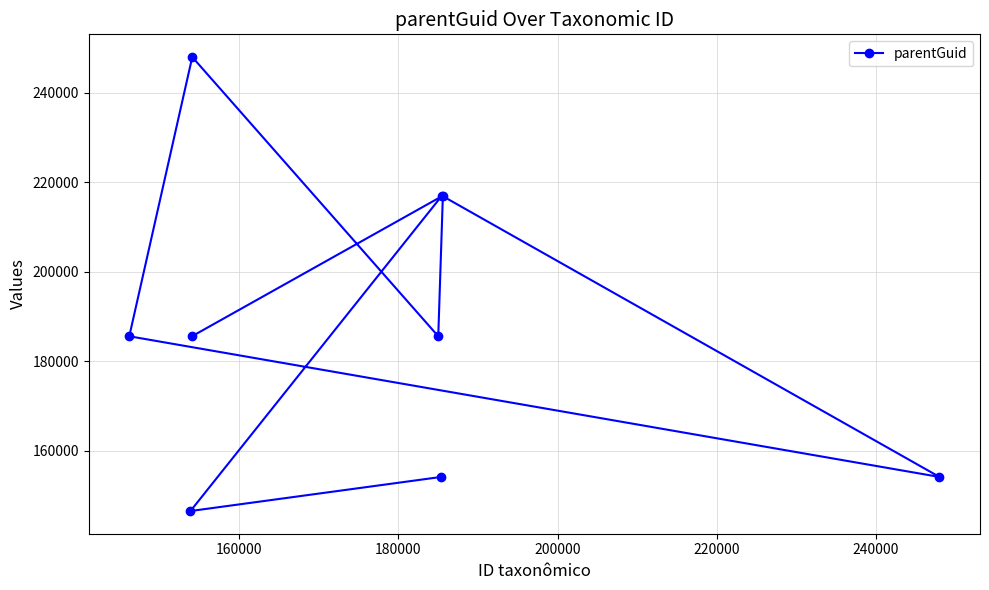

How many lines are shown in the chart?

1